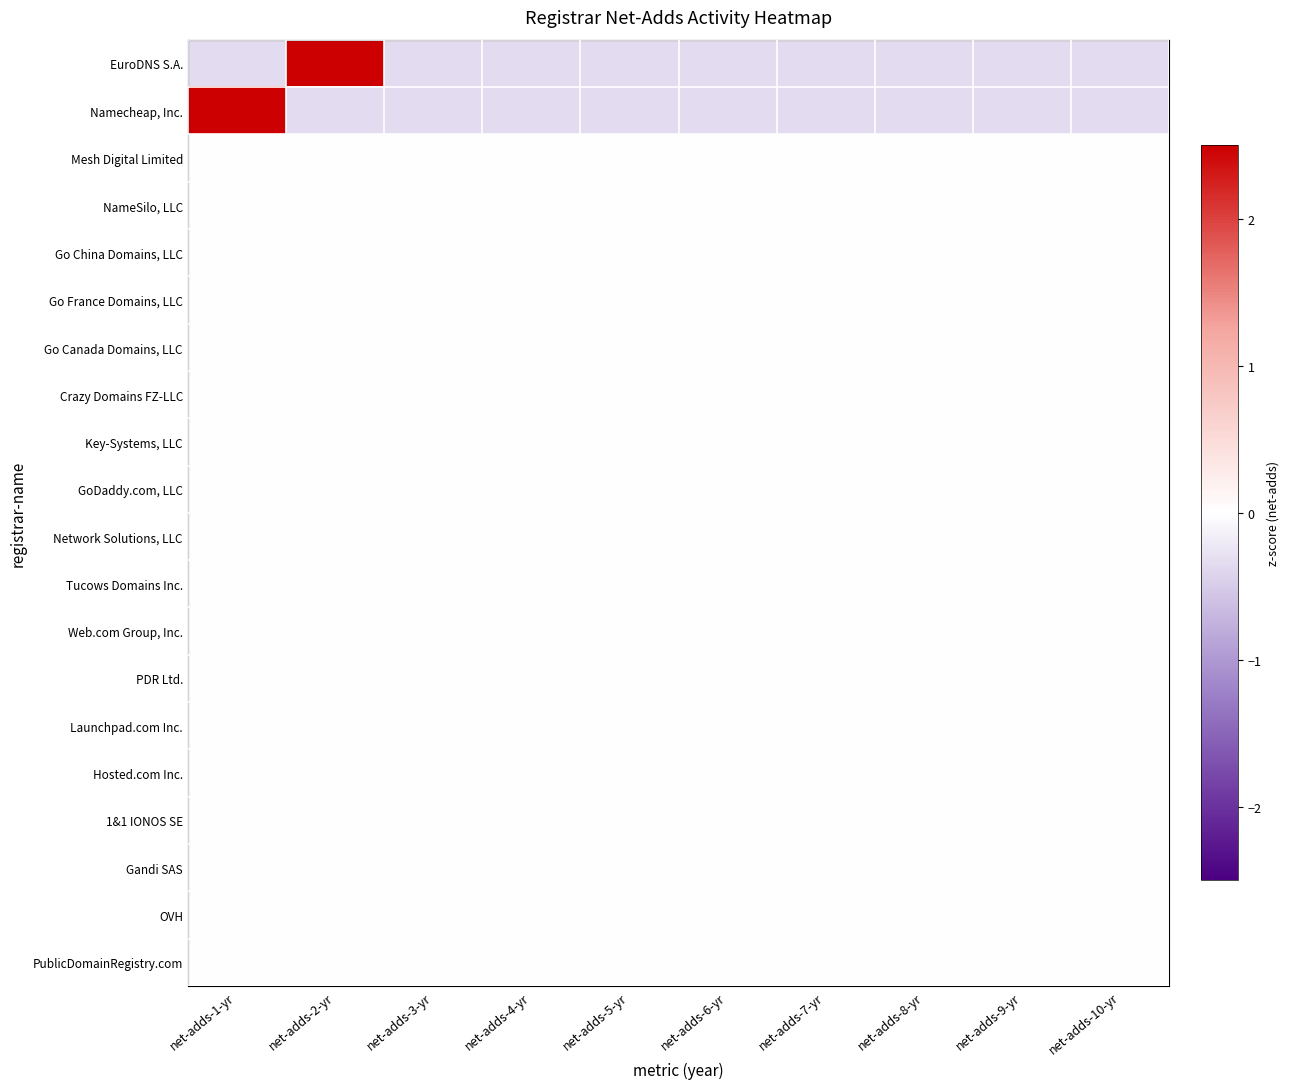

Which has a higher value, net-adds-4-yr or net-adds-3-yr?

net-adds-4-yr